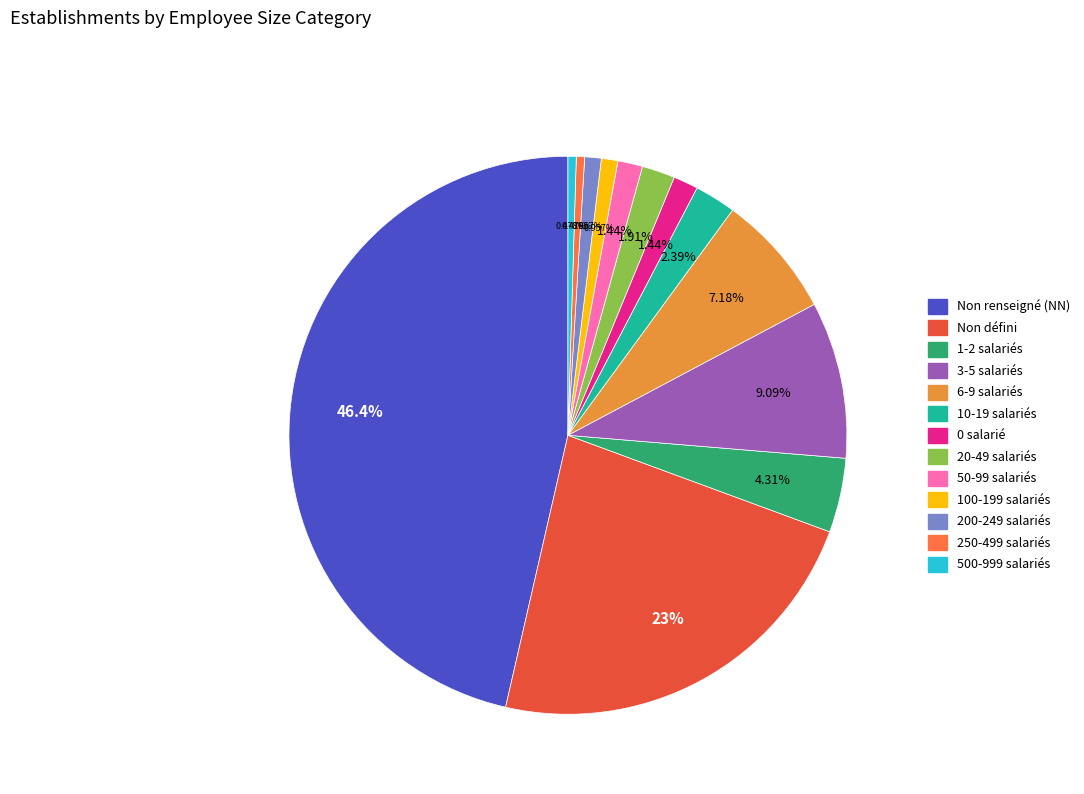

Is there any slice that represents more than half of the pie?

No